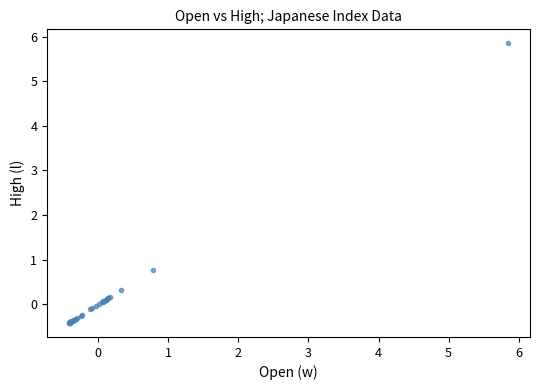

What Y value in the scatter plot is closest to 2?

0.8